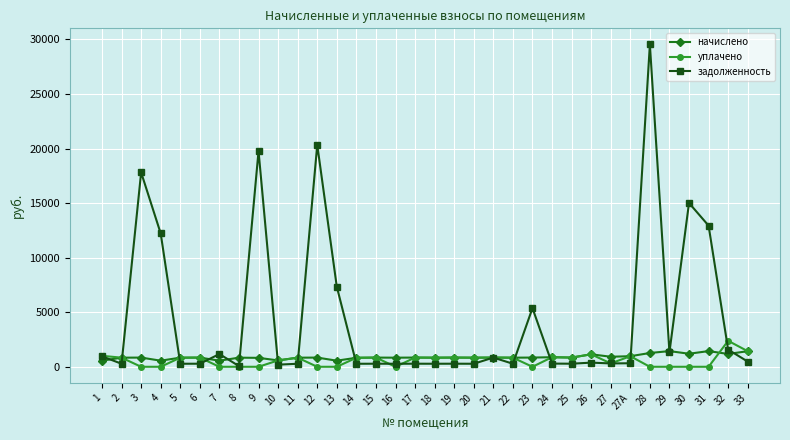

How many distinct data groups are displayed?

3